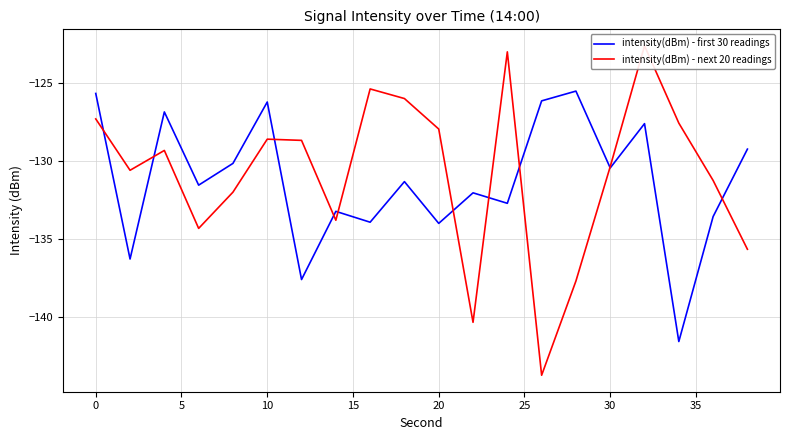

What is the difference between the maximum and minimum values in the intensity(dBm) - first 30 readings series?

16.1